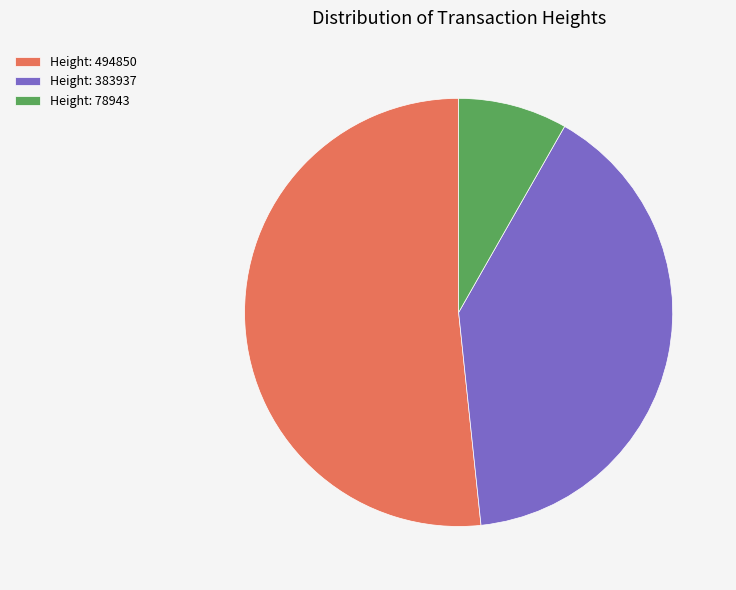

Between Height: 383937 and Height: 78943, which is larger?

Height: 383937